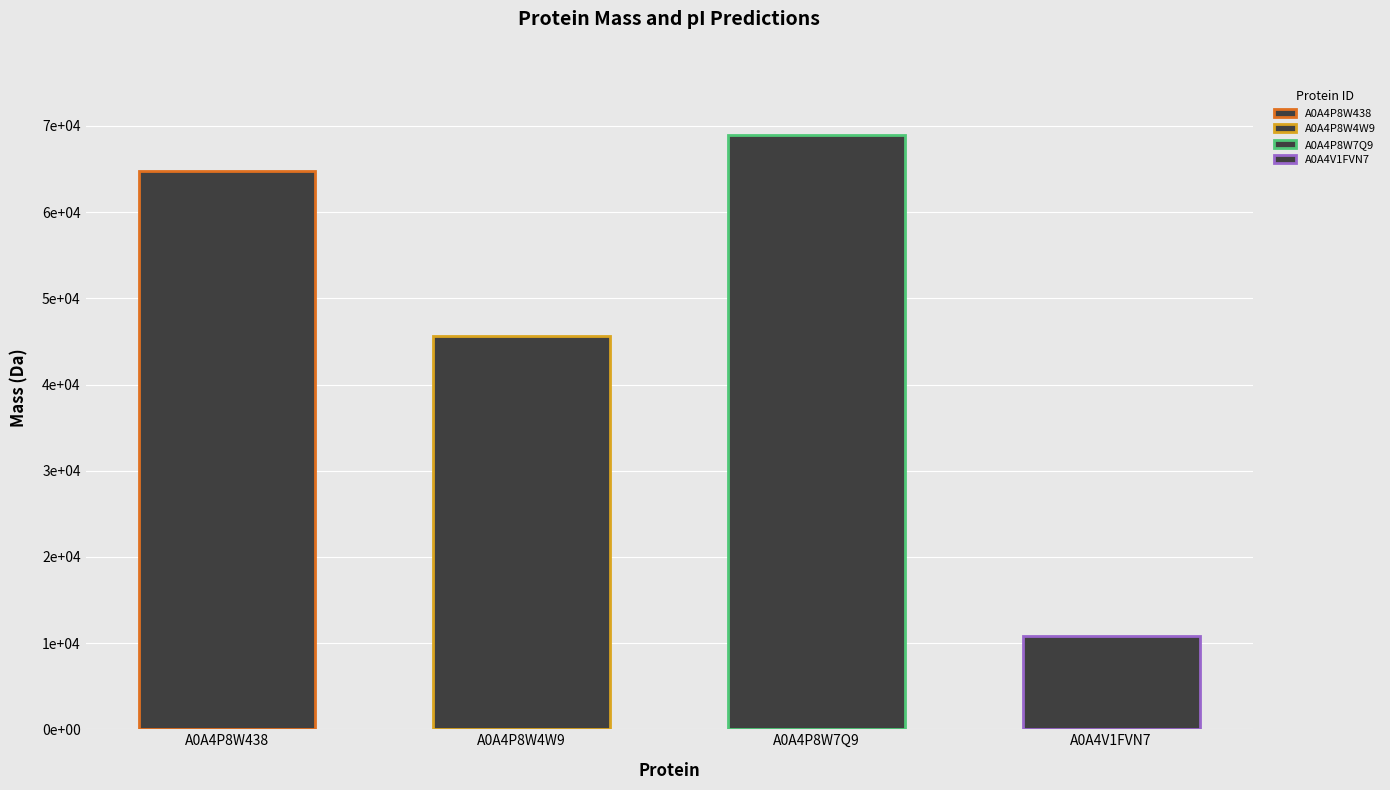

Are the bars grouped side by side (vs. stacked)?

No